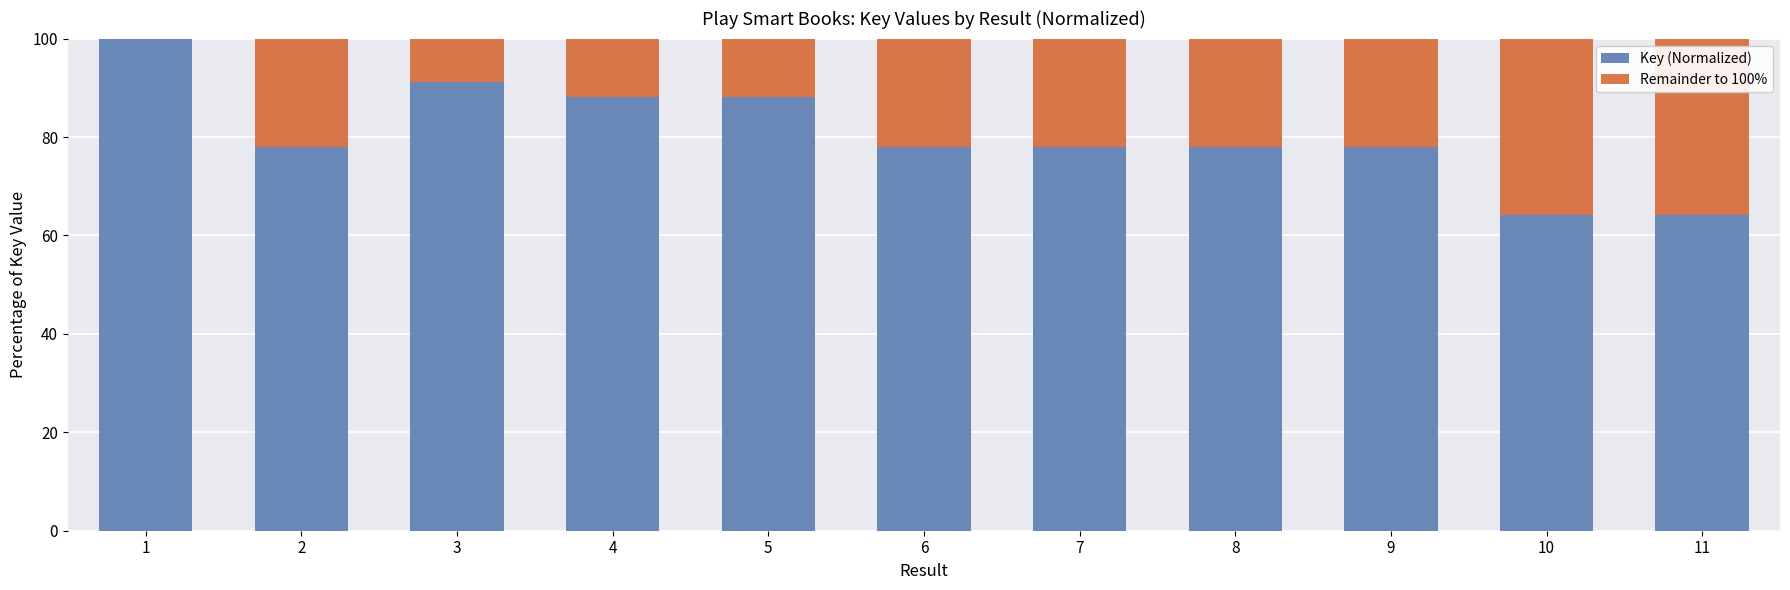

What is the maximum value for Key (Normalized)?

100.0